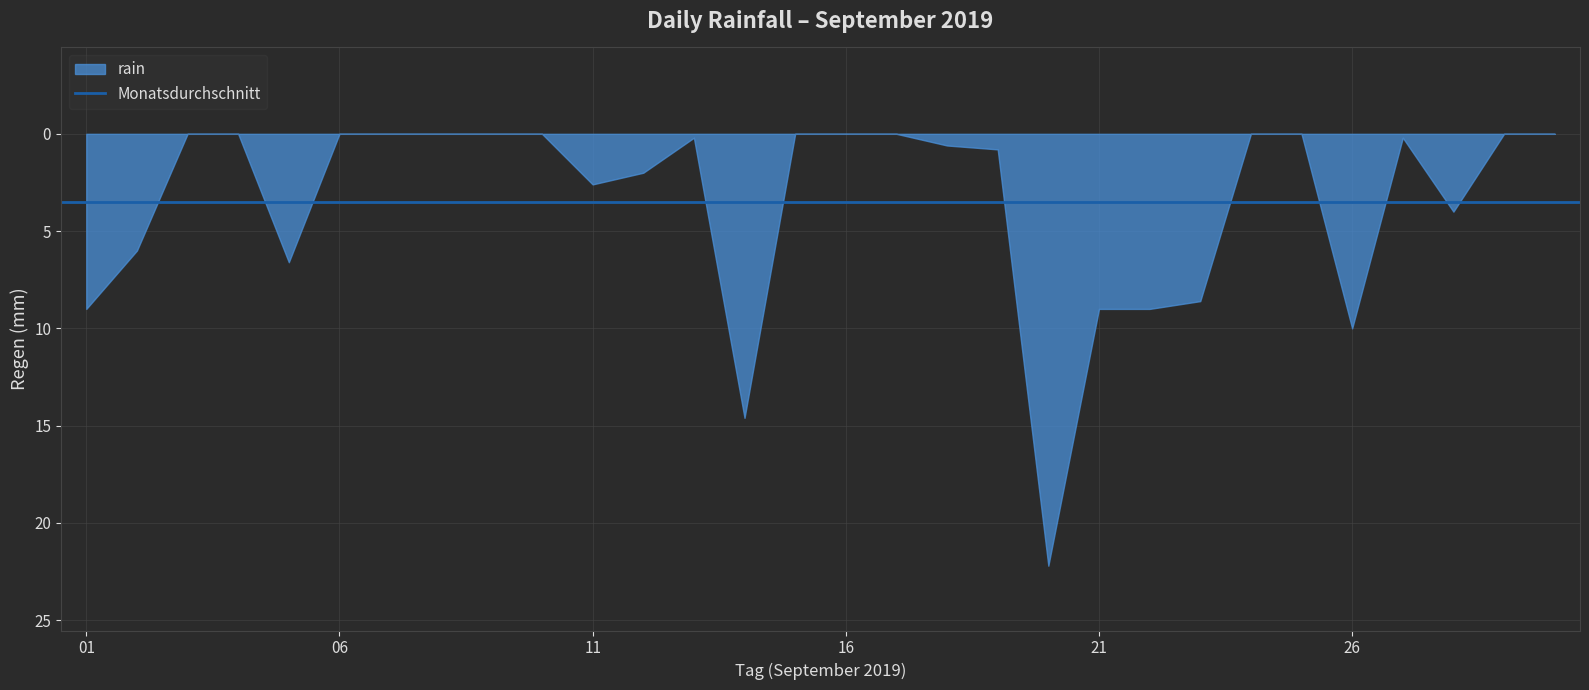

What is the approximate value at 2019-09-14?

14.6